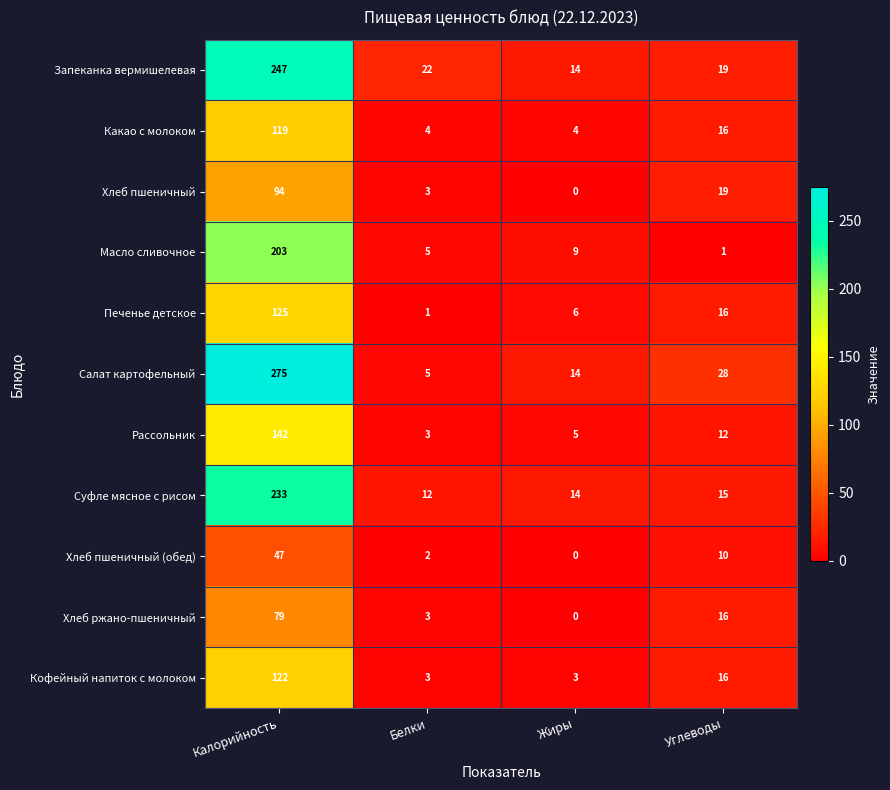

True or false: Хлеб пшеничный has a value of 94 at Калорийность.

True